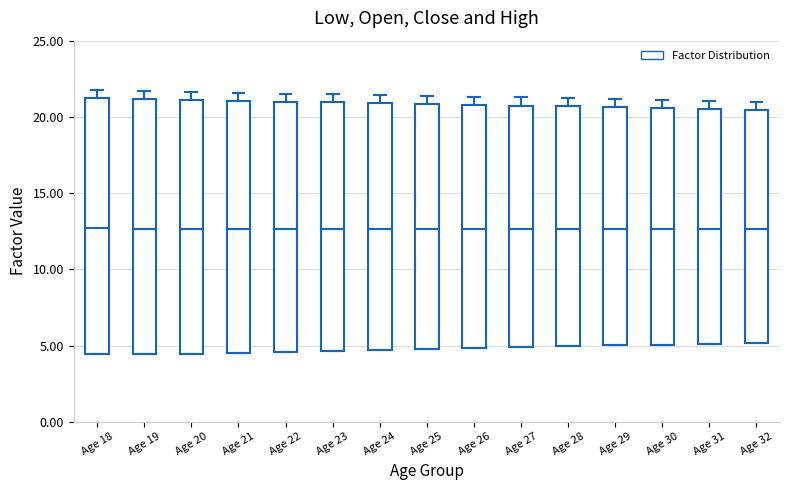

Reading left to right, read every box against the y-axis: the position of its median line, the range the box covers, and the ends of its whiskers. The values are not printed on the chart, so give them approximately, as read against the axis.

Age 18: median 12.5, box 4.5 to 21.0, whiskers 4.5 to 21.5
Age 19: median 12.5, box 4.5 to 21.0, whiskers 4.5 to 21.5
Age 20: median 12.5, box 4.5 to 21.0, whiskers 4.5 to 21.5
Age 21: median 12.5, box 4.5 to 21.0, whiskers 4.5 to 21.5
Age 22: median 12.5, box 4.5 to 21.0, whiskers 4.5 to 21.5
Age 23: median 12.5, box 4.5 to 21.0, whiskers 4.5 to 21.5
Age 24: median 12.5, box 4.5 to 21.0, whiskers 4.5 to 21.5
Age 25: median 12.5, box 5.0 to 21.0, whiskers 5.0 to 21.5
Age 26: median 12.5, box 5.0 to 21.0, whiskers 5.0 to 21.5
Age 27: median 12.5, box 5.0 to 20.5, whiskers 5.0 to 21.5
Age 28: median 12.5, box 5.0 to 20.5, whiskers 5.0 to 21.0
Age 29: median 12.5, box 5.0 to 20.5, whiskers 5.0 to 21.0
Age 30: median 12.5, box 5.0 to 20.5, whiskers 5.0 to 21.0
Age 31: median 12.5, box 5.0 to 20.5, whiskers 5.0 to 21.0
Age 32: median 12.5, box 5.0 to 20.5, whiskers 5.0 to 21.0